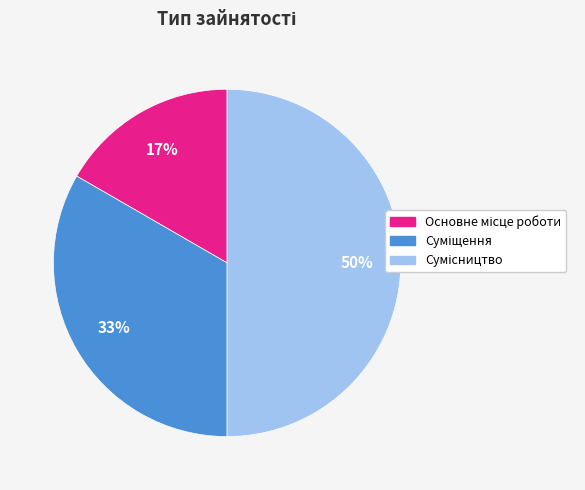

To the nearest percent, what is the average slice percentage?

33%